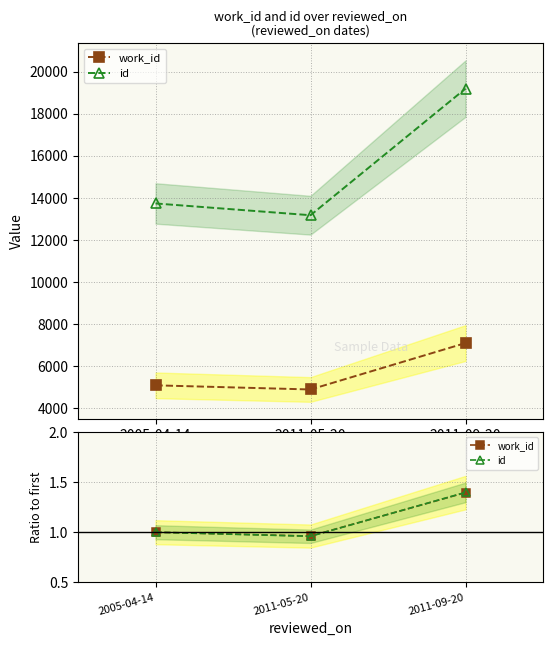

What is the label of the 3rd point from the right?

2005-04-14